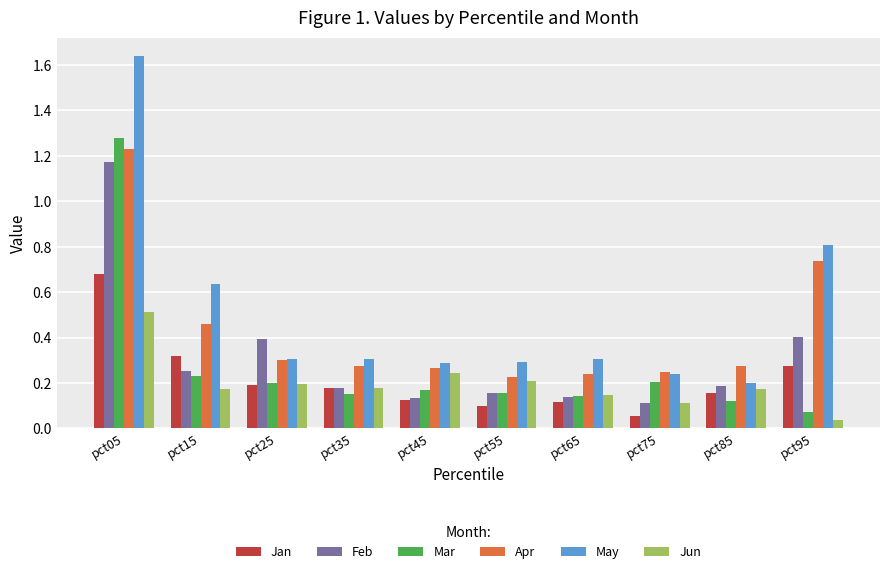

Is the value of Jun at pct15 greater than the value of Apr at pct25?

No